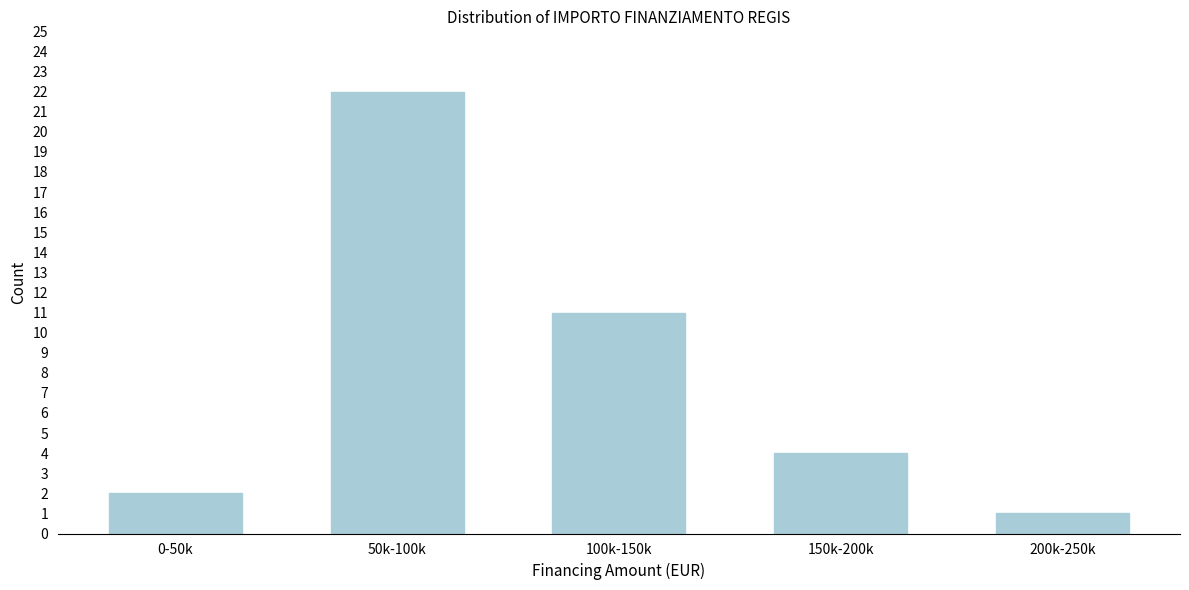

Reading right to left, transcribe all the data shown in this chart.

1	4	11	22	2